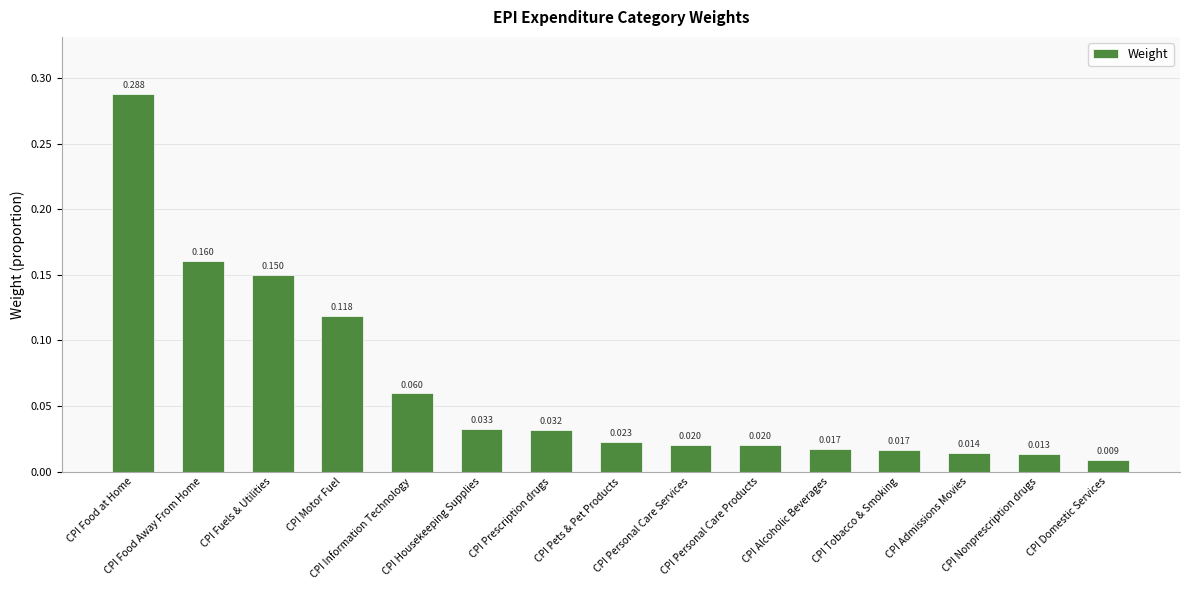

Are the bars grouped side by side (vs. stacked)?

No